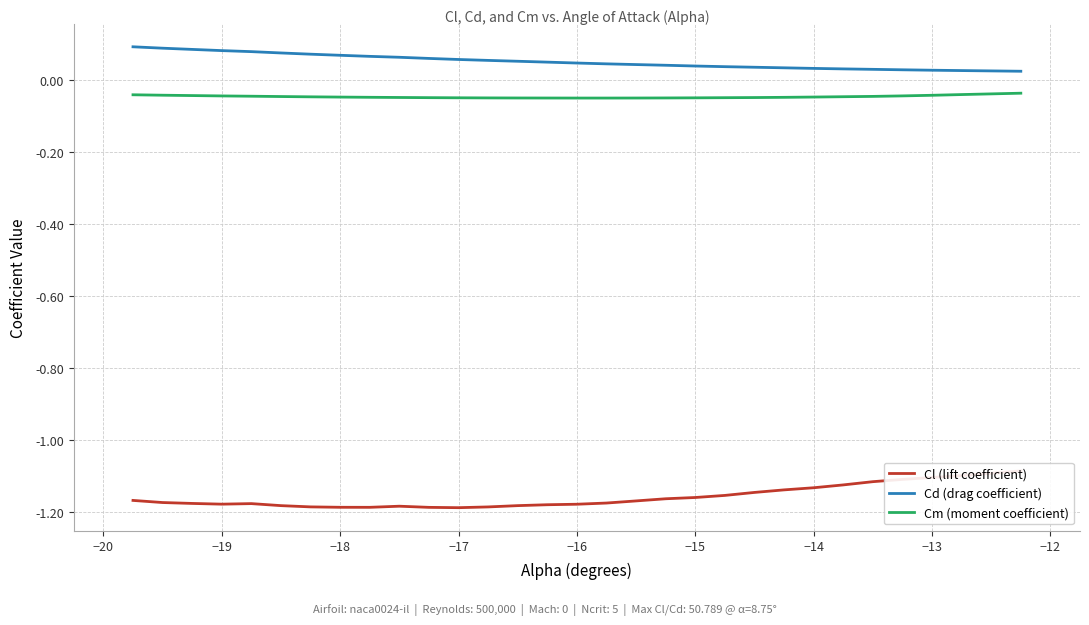

True or false: Cm (moment coefficient) and Cd (drag coefficient) intersect in this chart.

False